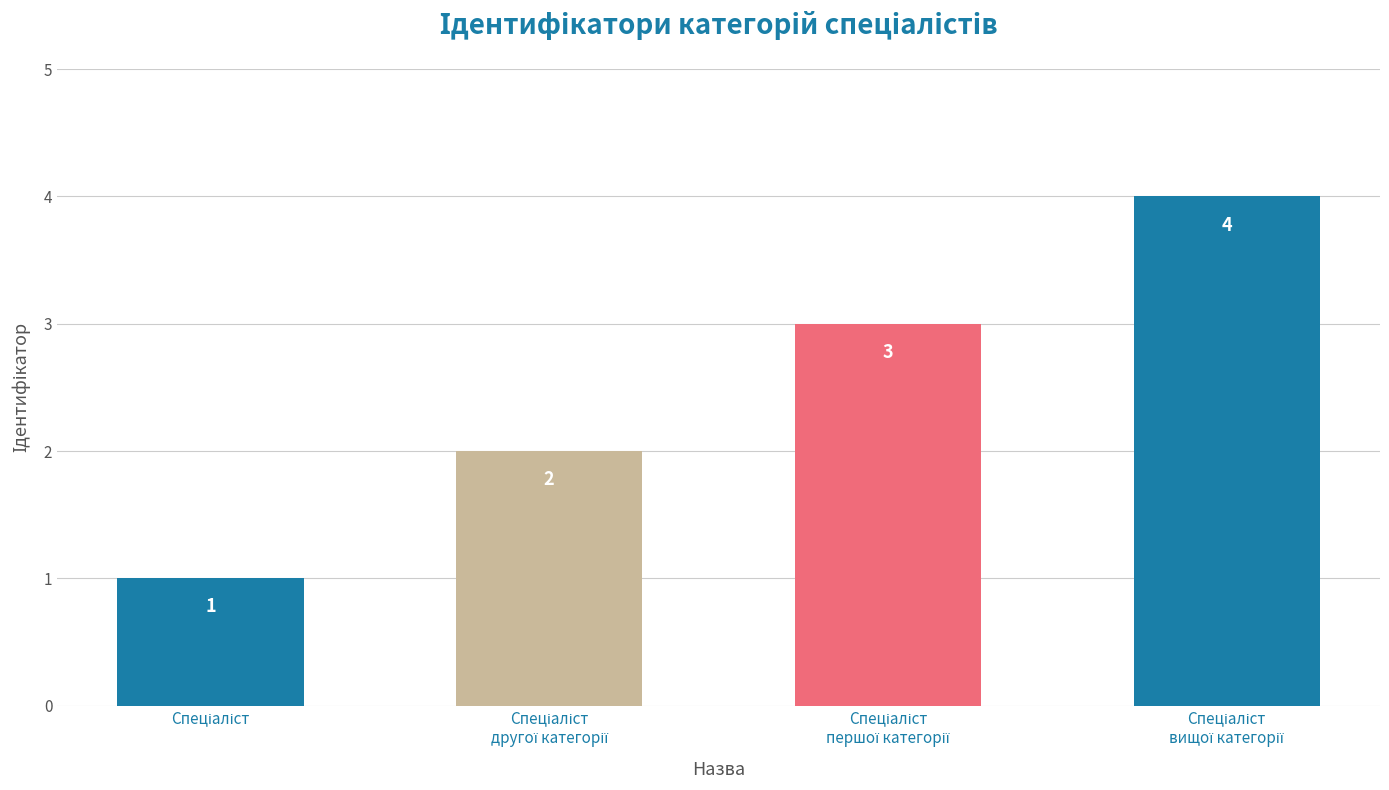

What is the sum of all values?

10